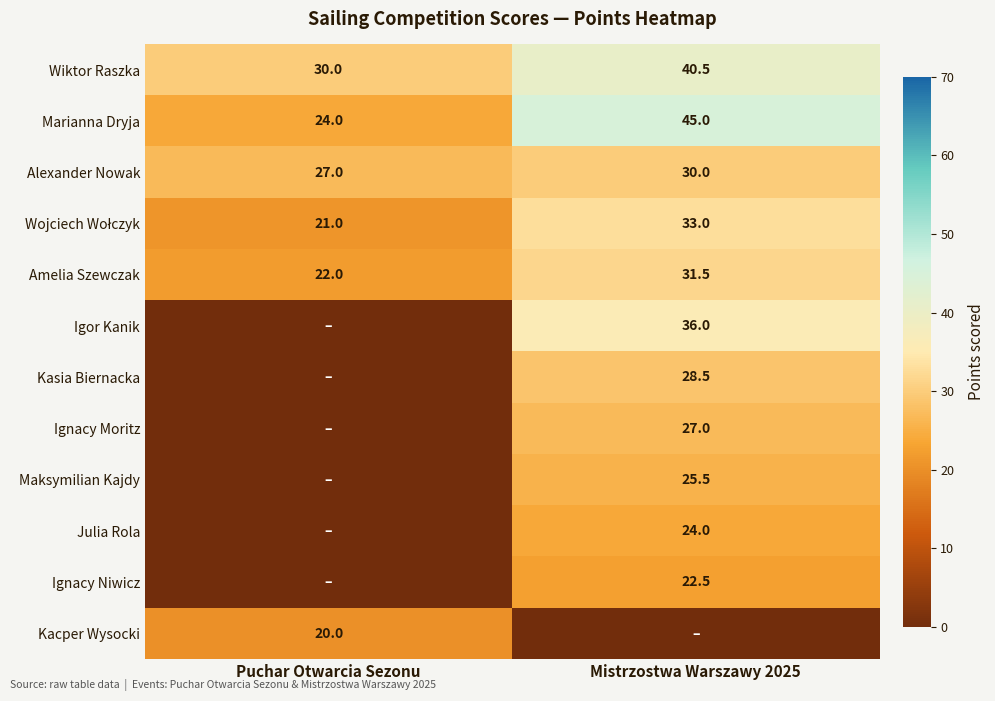

What value does the Amelia Szewczak series have at Mistrzostwa Warszawy 2025?

31.5